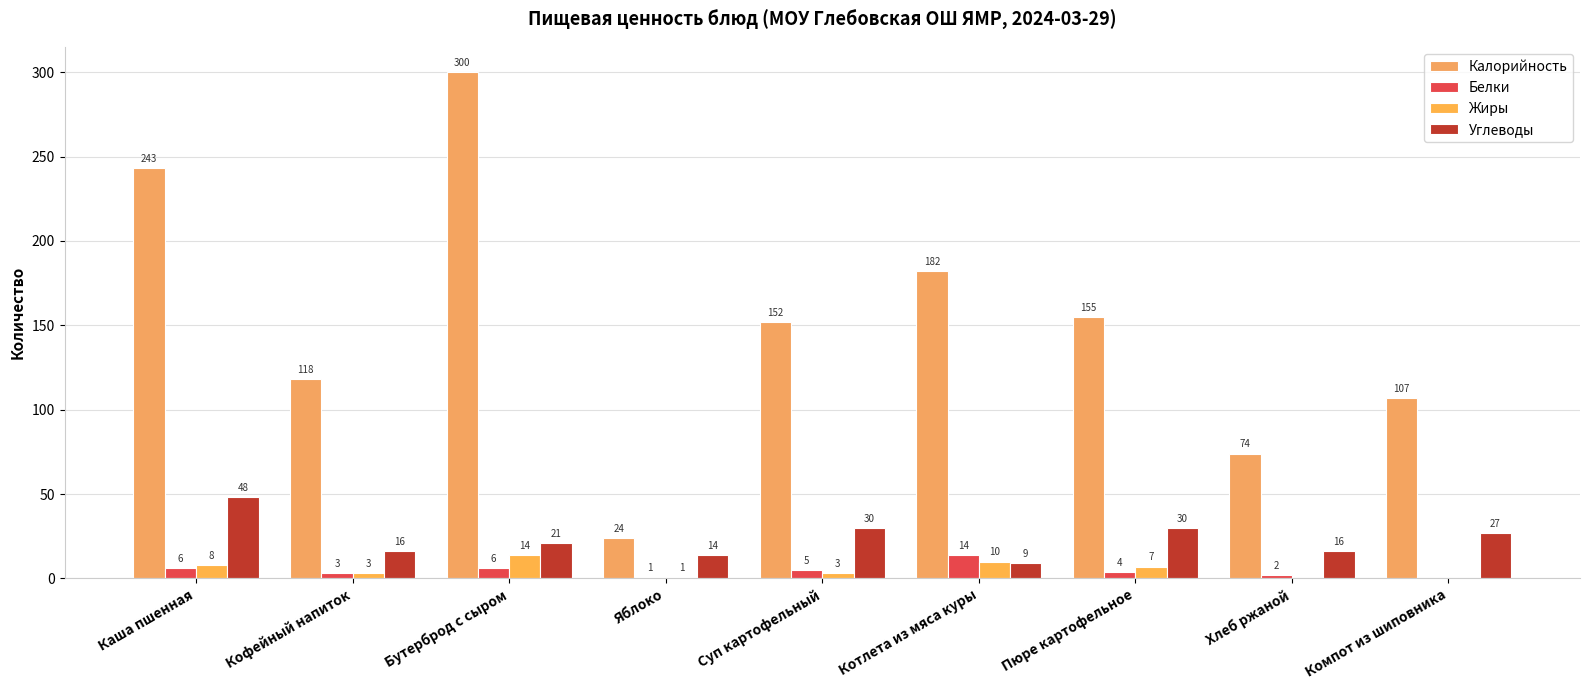

At which category is the sum across all series the highest?

Бутерброд с сыром